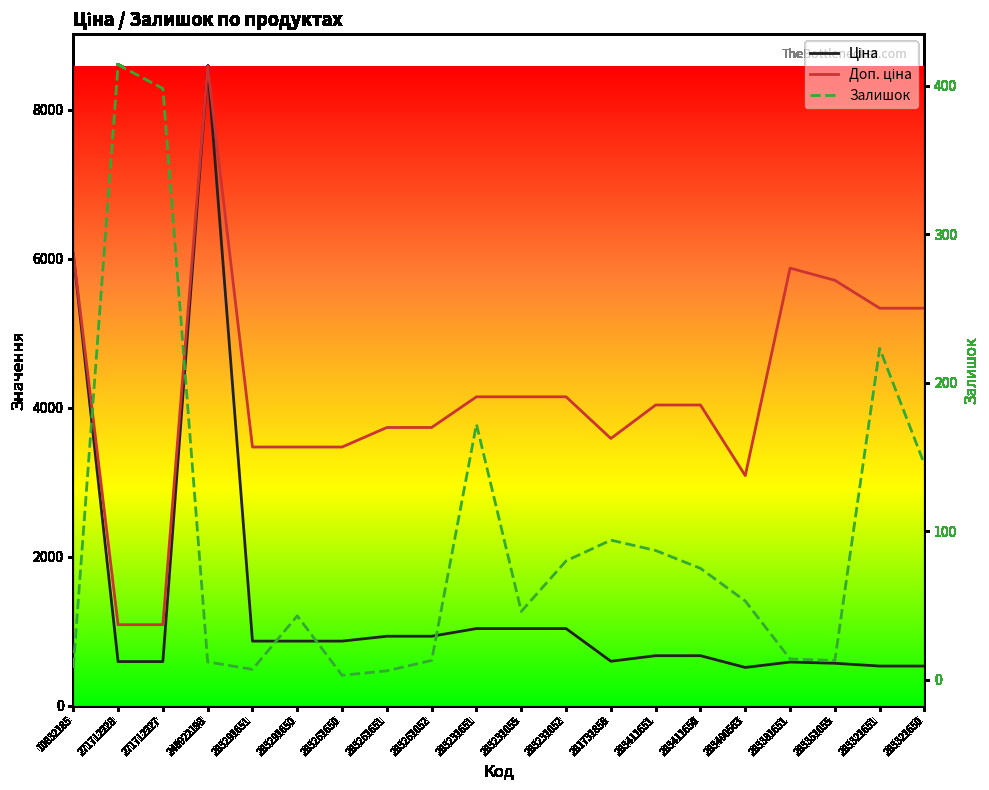

What is the spread (max minus min) of values at 283411651?

3949.0